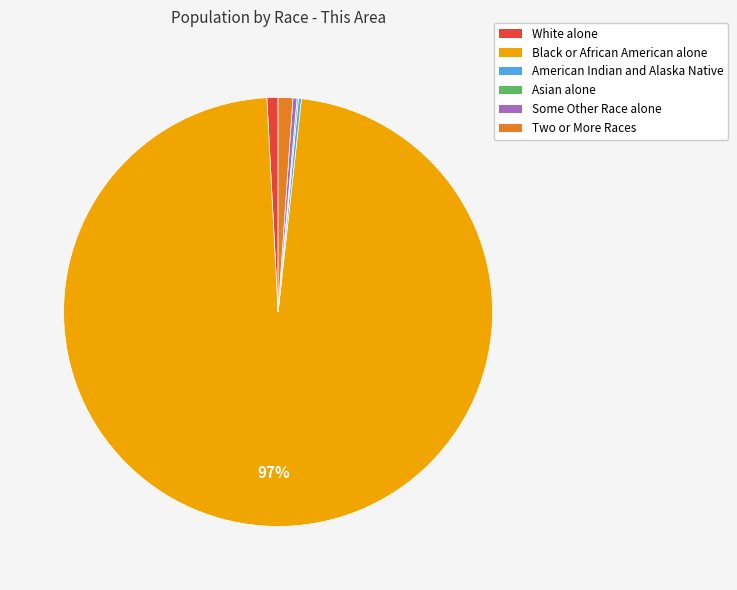

True or false: White alone accounts for 7% of the total.

False